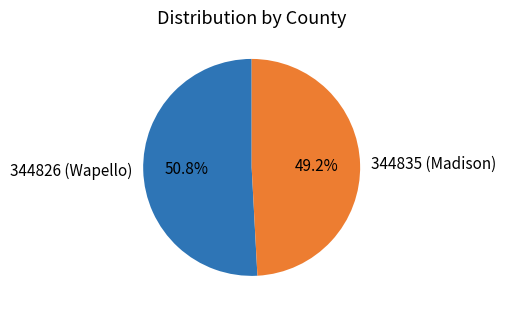

Is it true that 344826 (Wapello) is 57% of the pie?

False